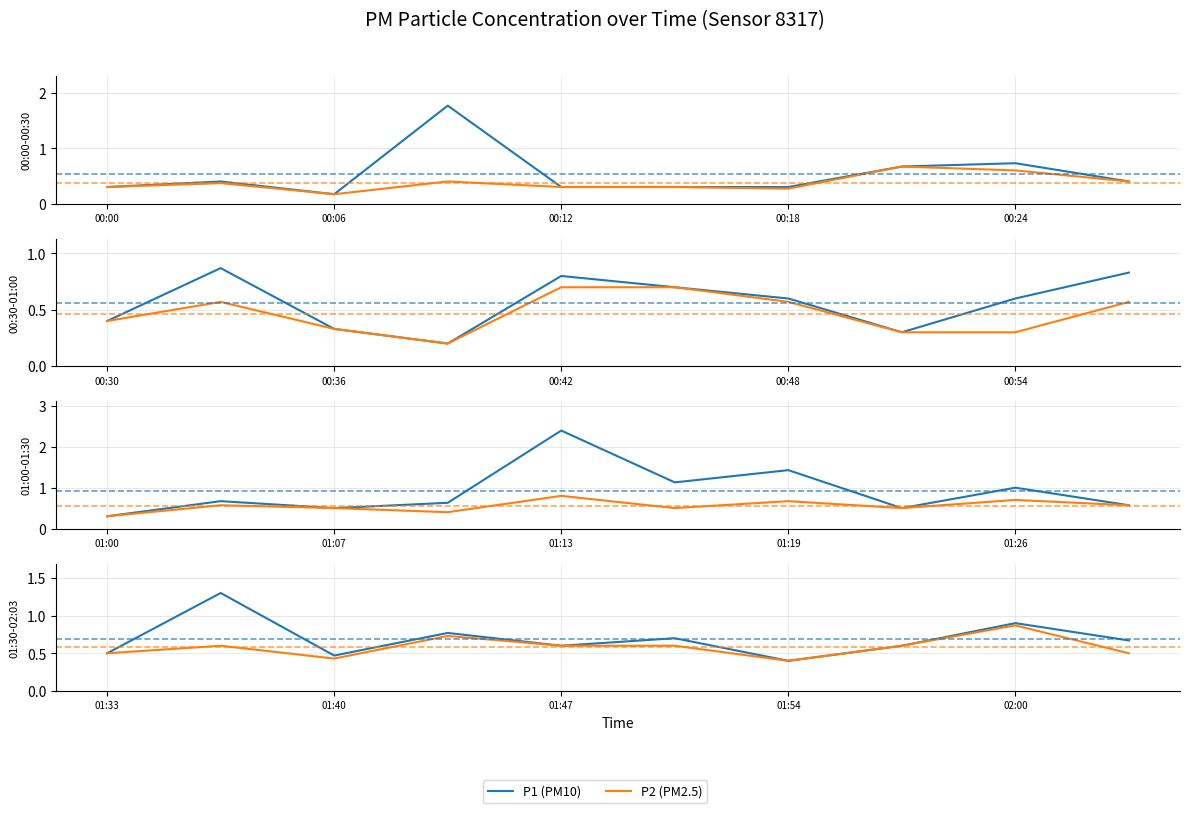

What is the difference between the second highest and minimum values in the P1 (PM10) series?

0.5